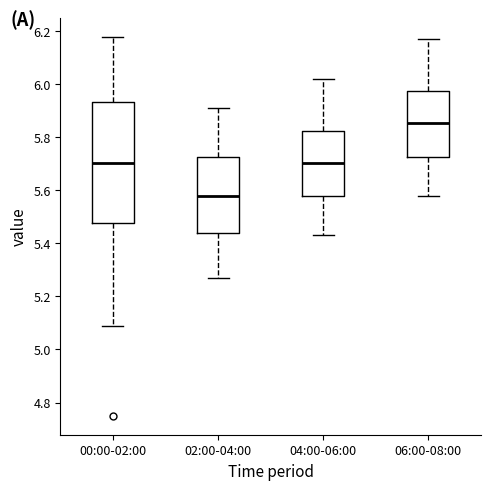

Reading left to right, read every box against the y-axis: the position of its median line, the range the box covers, and the ends of its whiskers. The values are not printed on the chart, so give them approximately, as read against the axis.

00:00-02:00: median 5.70, box 5.48 to 5.94, whiskers 5.10 to 6.18
02:00-04:00: median 5.58, box 5.44 to 5.72, whiskers 5.28 to 5.92
04:00-06:00: median 5.70, box 5.58 to 5.82, whiskers 5.44 to 6.02
06:00-08:00: median 5.86, box 5.72 to 5.98, whiskers 5.58 to 6.18